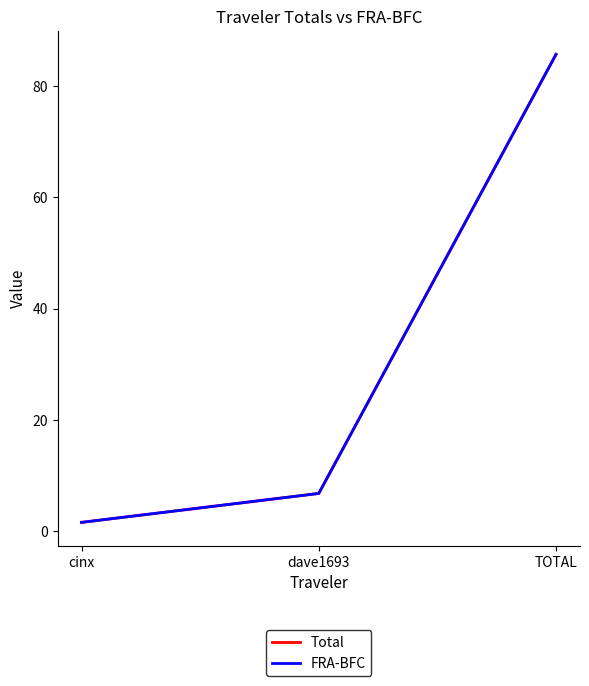

Rank the series at cinx from lowest to highest value.

Total, FRA-BFC